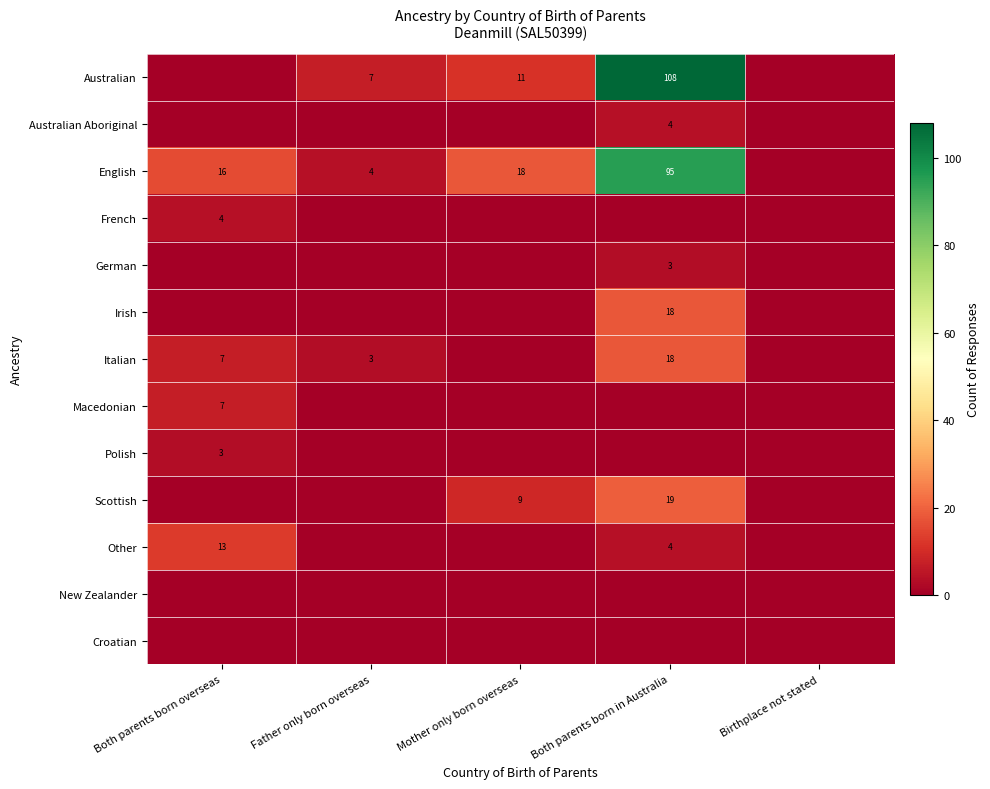

True or false: Italian has a value of 7 at Both parents born overseas.

True